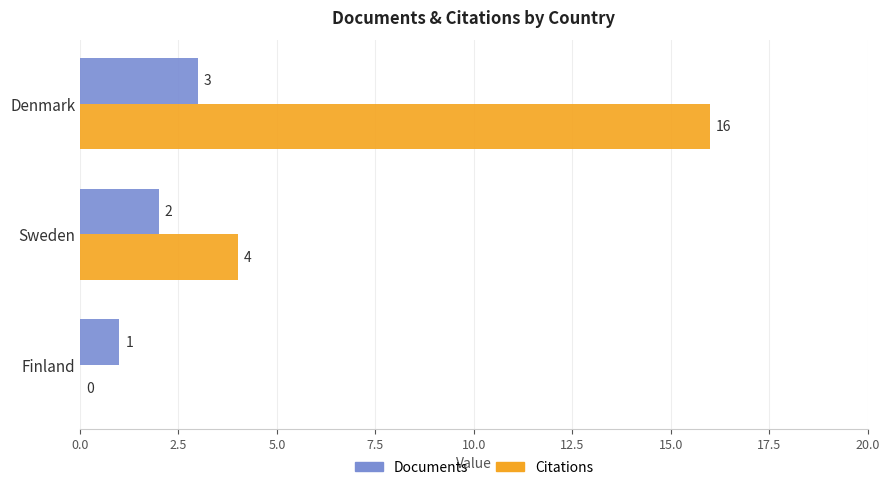

Where is Citations nearest to the value 8?

Sweden